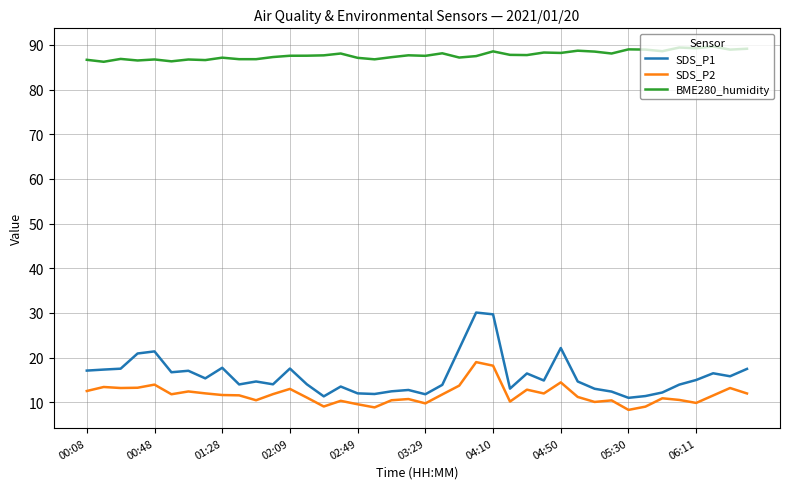

How many series are shown in this chart?

3